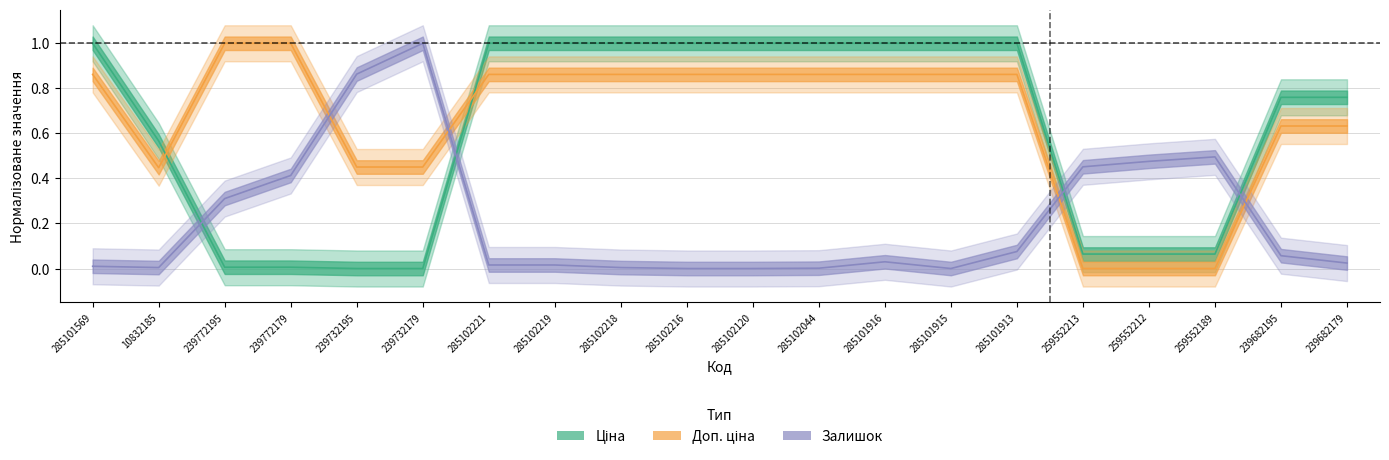

At which label does Ціна reach its minimum?

239732195